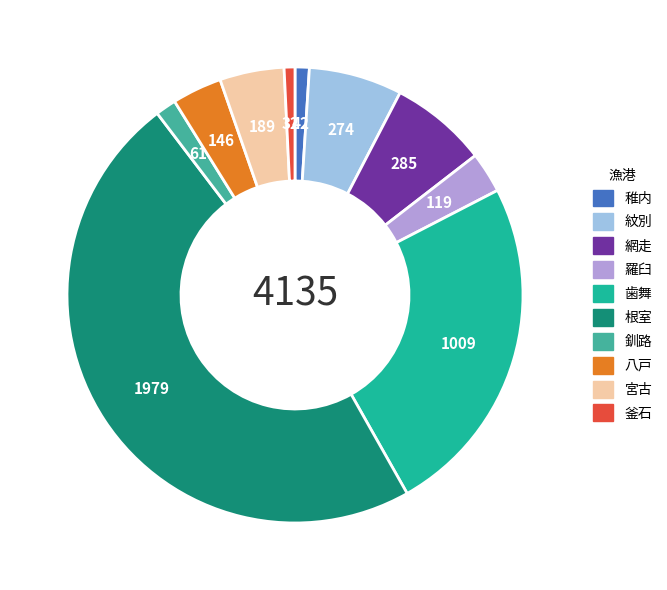

What is the largest slice in the pie chart?

根室